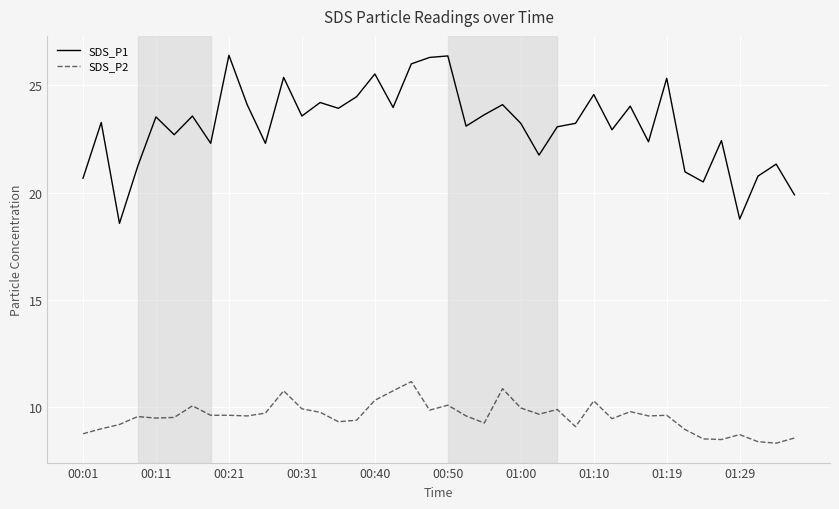

What is the difference between the maximum and minimum values in the SDS_P2 series?

2.9